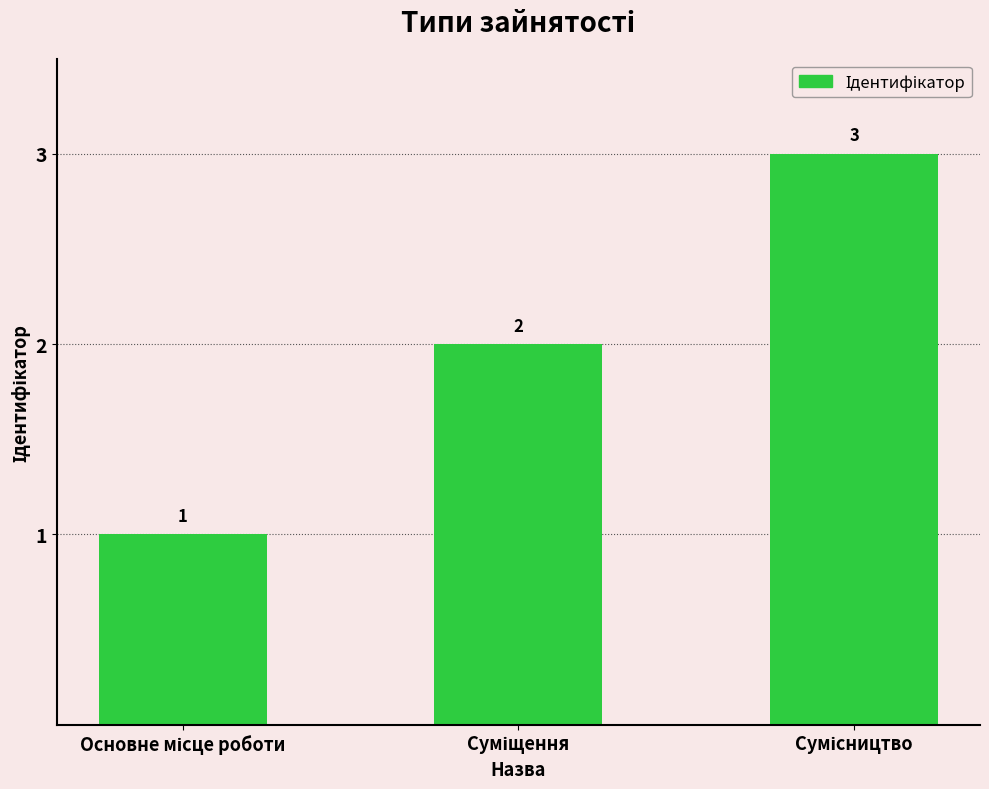

What is the maximum value shown in the chart?

3